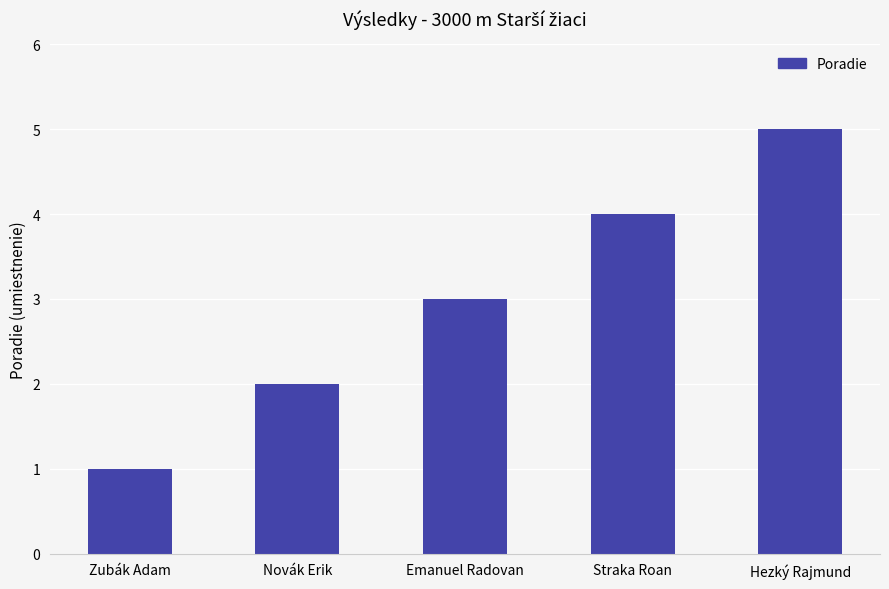

Rank the categories by value from highest to lowest.

Hezký Rajmund, Straka Roan, Emanuel Radovan, Novák Erik, Zubák Adam